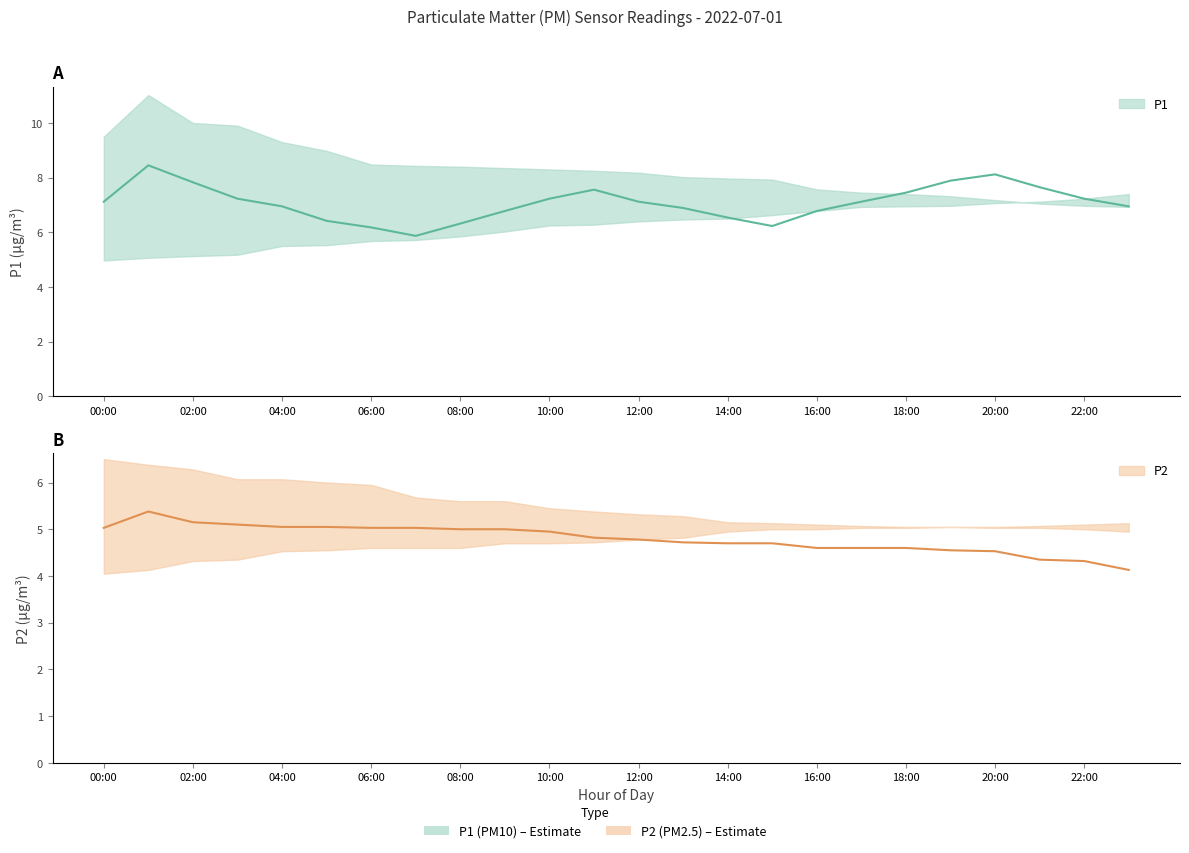

Does the chart display data point markers on the line(s)?

No